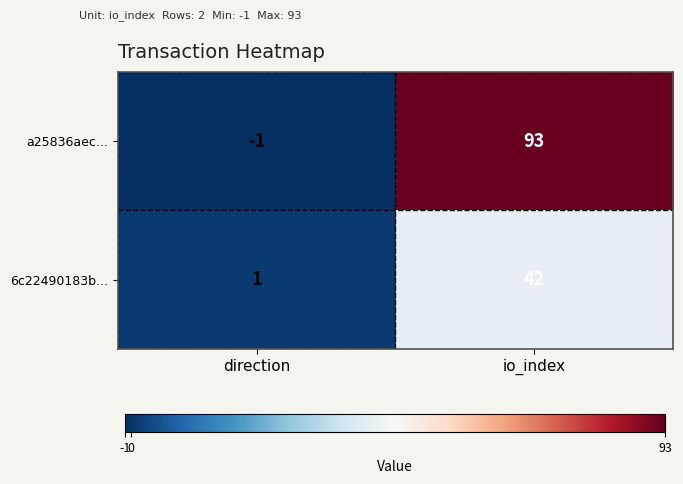

Which series changed the most between direction and io_index?

a25836aec...